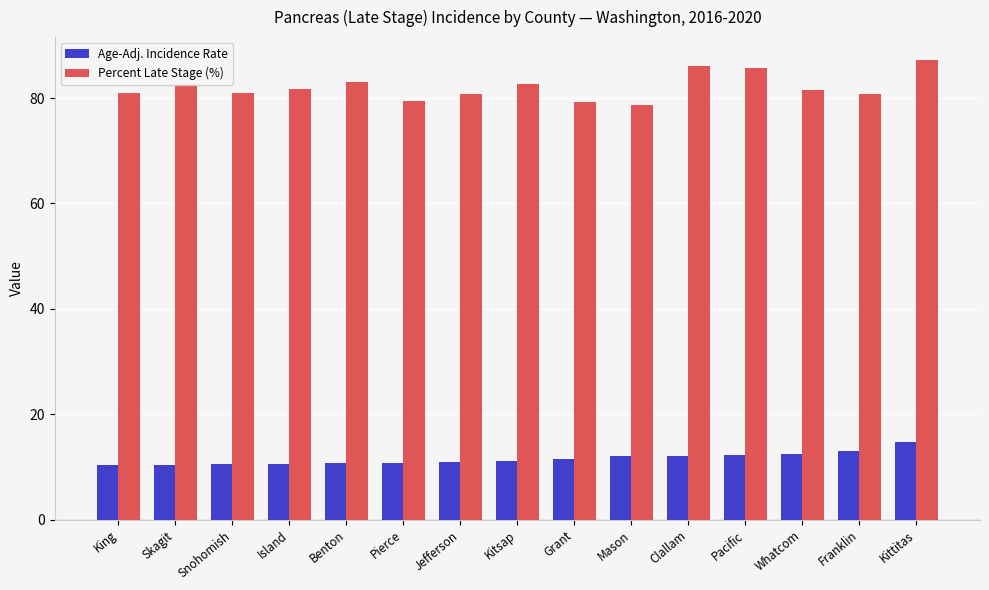

Which series has the widest spread of values?

Percent Late Stage (%)